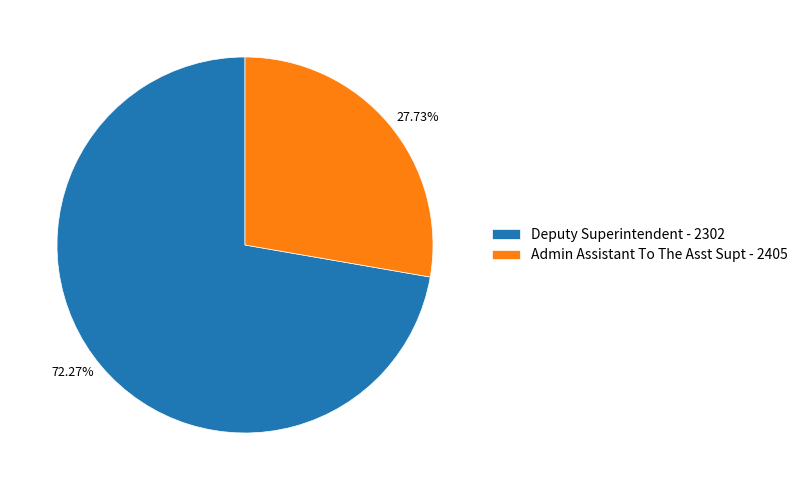

What percentage is the Admin Assistant To The Asst Supt - 2405 slice, to the nearest percent?

28%